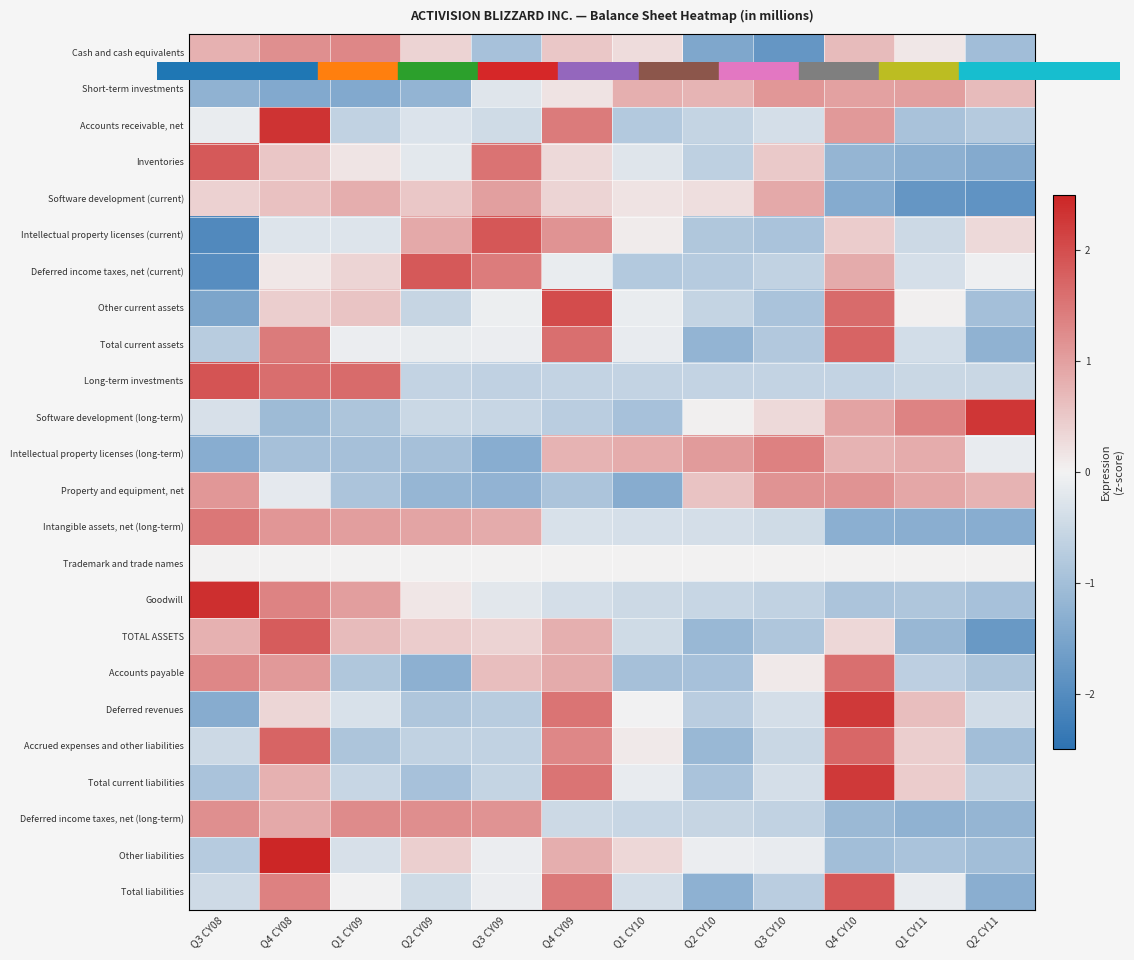

At which category is the sum across all series the highest?

Q4 CY08